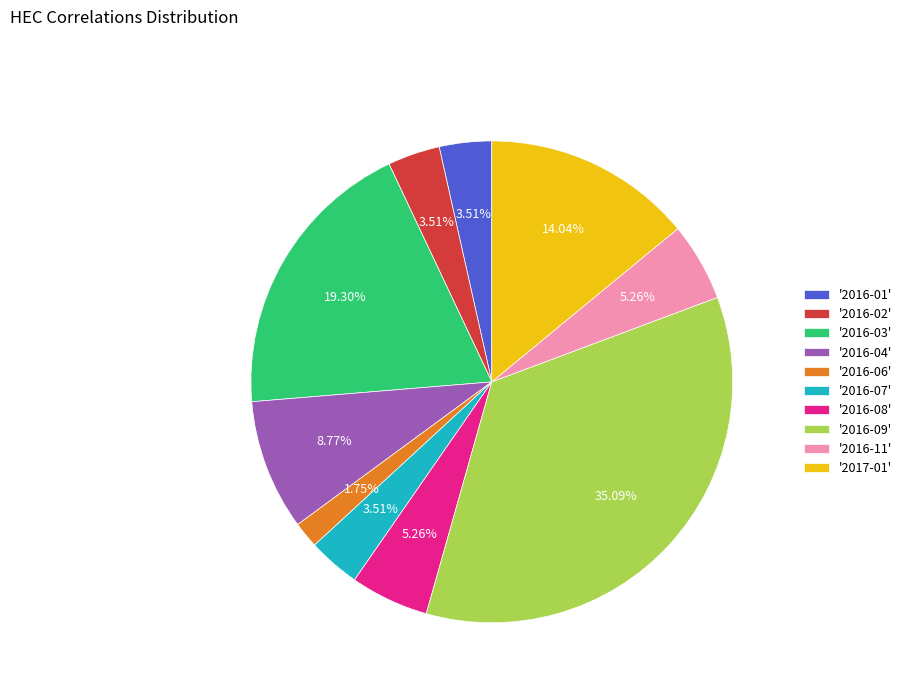

Is there a majority slice in this chart?

No